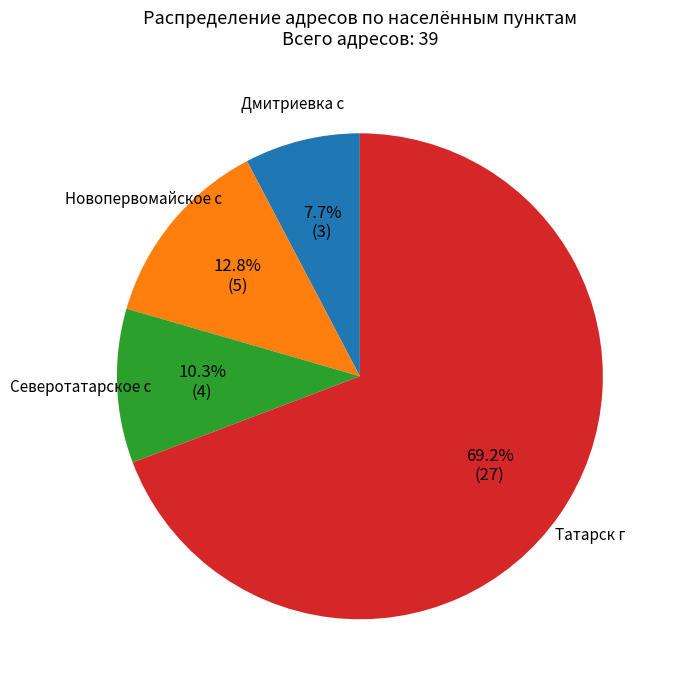

Rank the categories by value from highest to lowest.

Татарск г, Новопервомайское с, Северотатарское с, Дмитриевка с